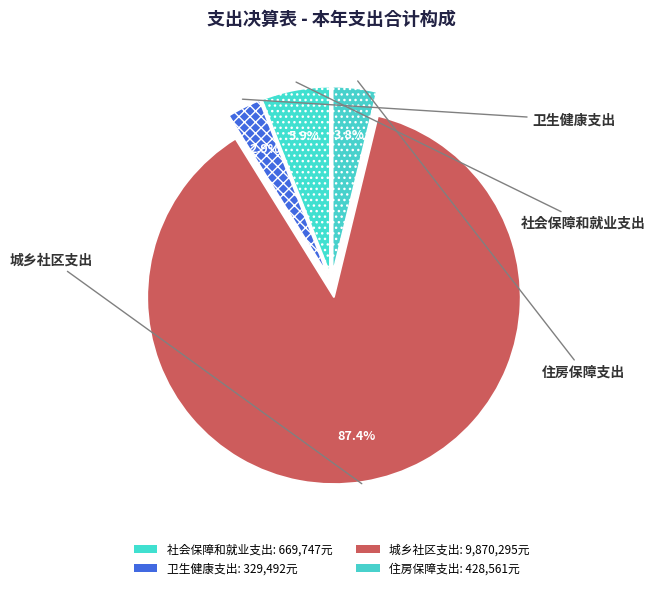

What is the ratio of the value at 城乡社区支出 to the value at 社会保障和就业支出?

14.7